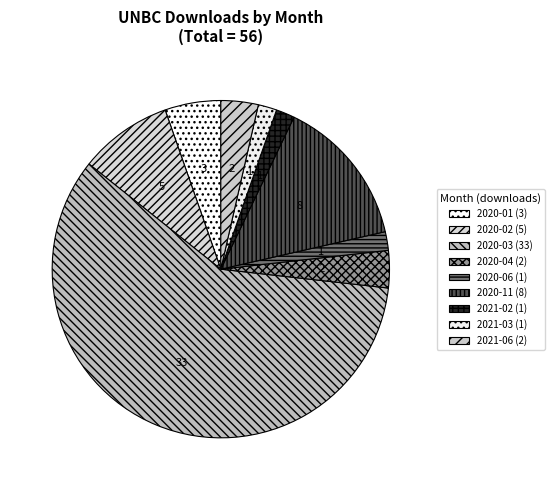

Count the number of slices in the pie.

9